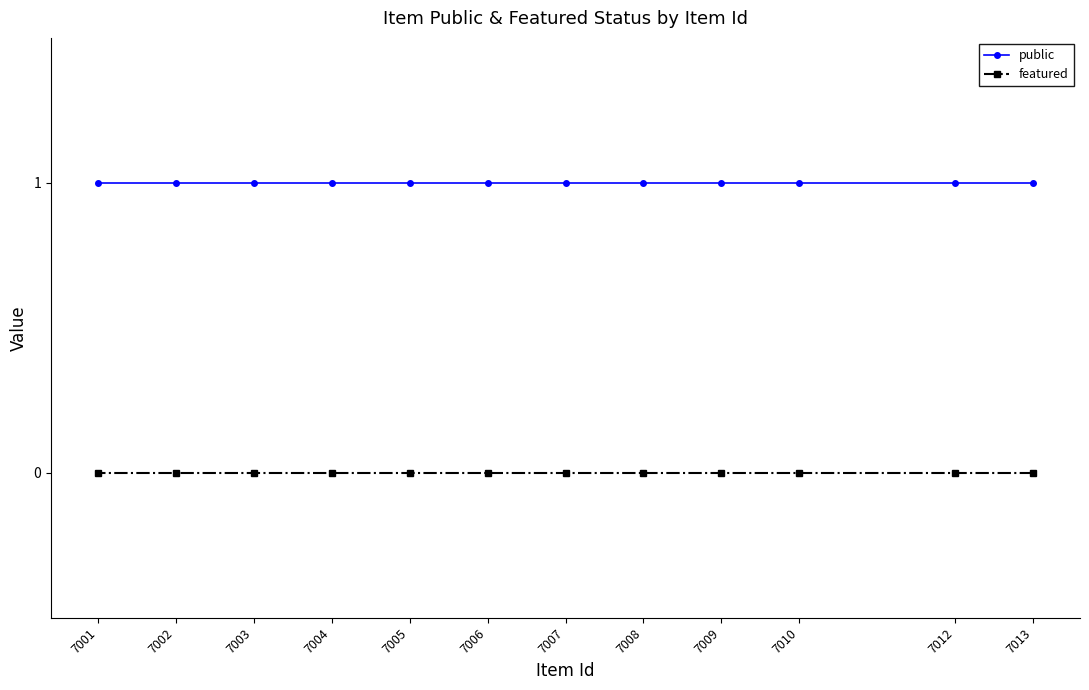

Reading left to right, extract all data points from this chart.

public: 1	1	1	1	1	1	1	1	1	1	1	1
featured: 0	0	0	0	0	0	0	0	0	0	0	0